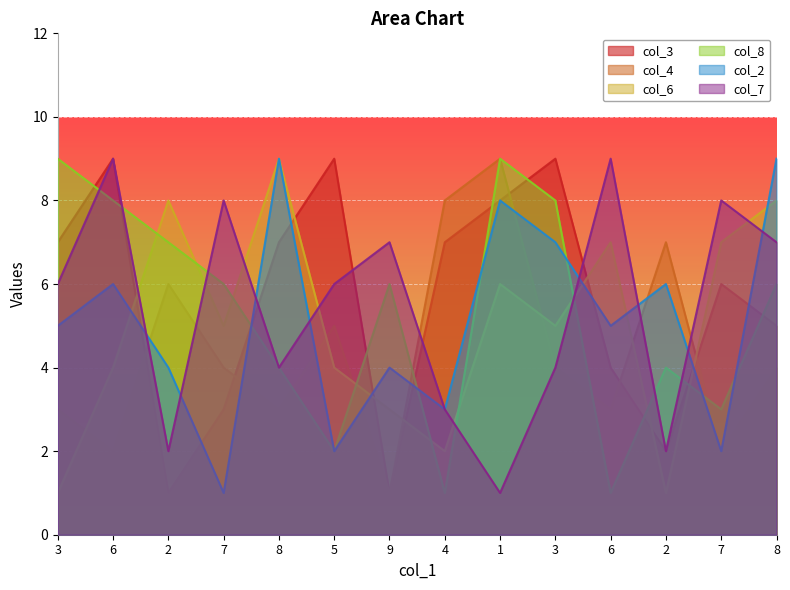

Is it true that col_6 equals 6 at 1?

True